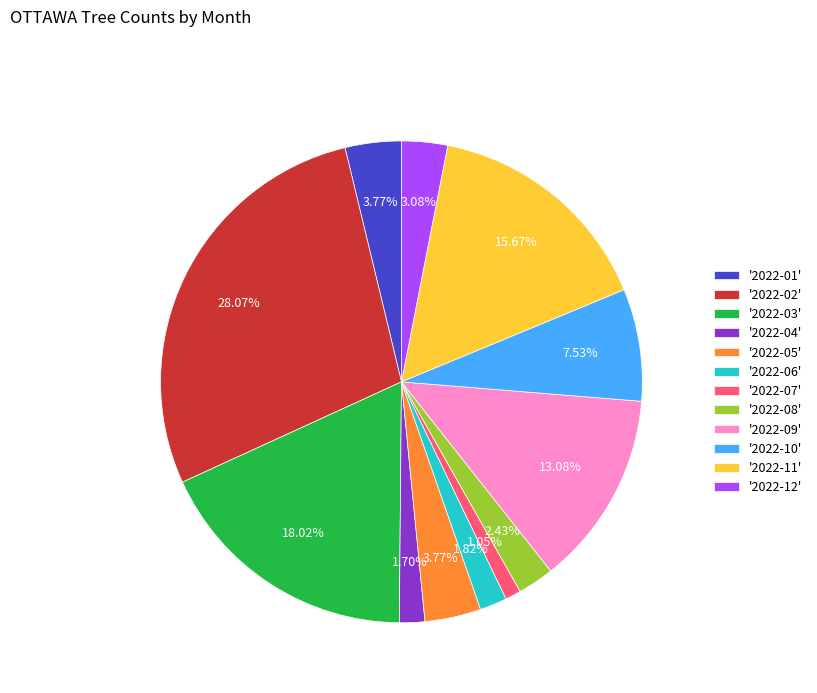

Is there any slice that represents more than half of the pie?

No